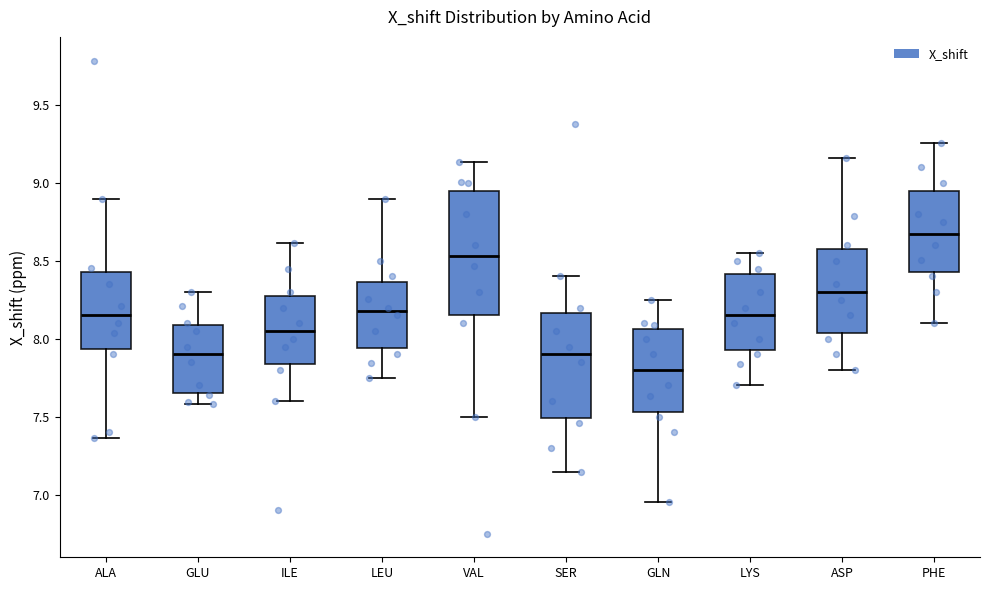

Where does the median line of the box for LYS sit on the y-axis? The values are not printed on the chart, so give them approximately, as read against the axis.

8.15